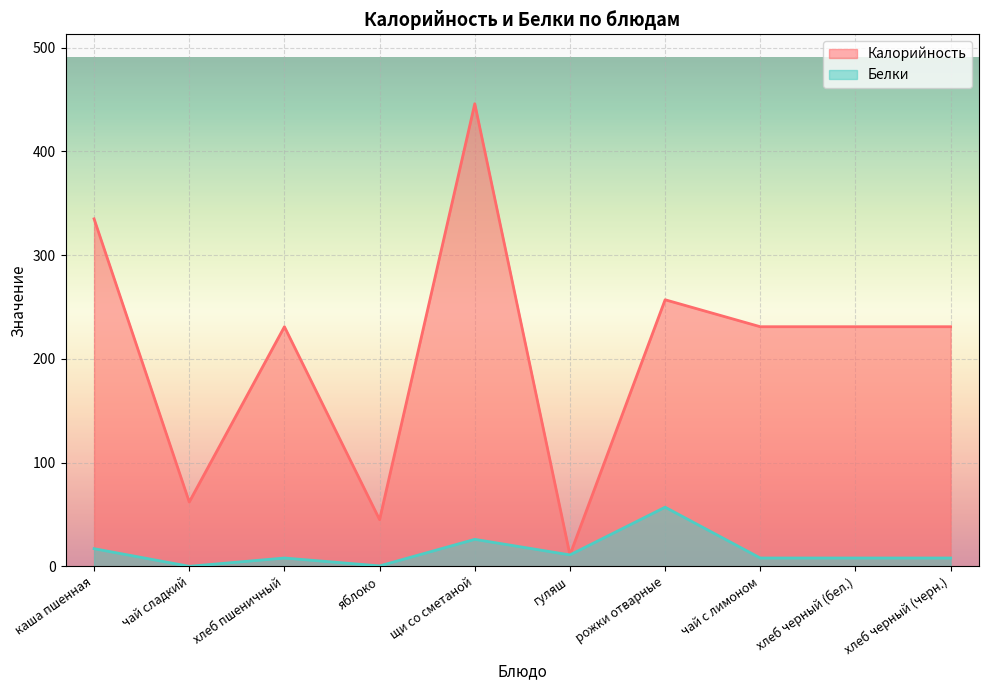

What is the sum of all Калорийность values?

2080.0